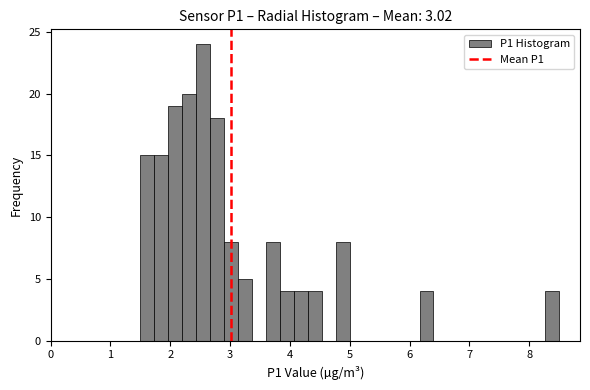

Read against the x-axis, roughly where is the centre of the tallest bar?

2.6